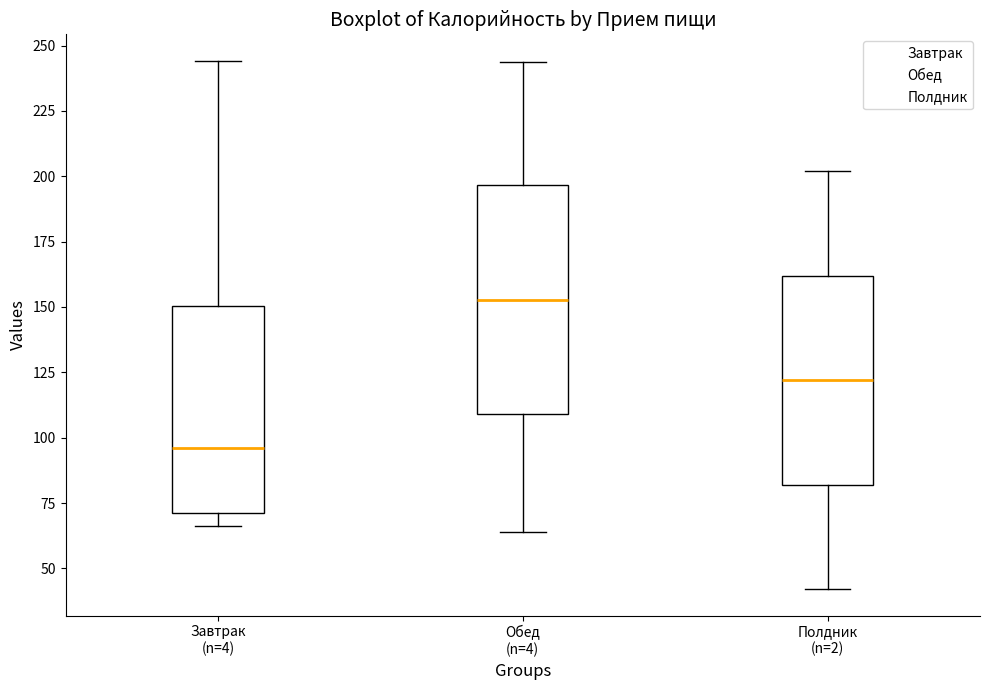

Reading left to right, read every box against the y-axis: the position of its median line, the range the box covers, and the ends of its whiskers. The values are not printed on the chart, so give them approximately, as read against the axis.

Завтрак (n=4): median 95, box 70 to 150, whiskers 65 to 245
Обед (n=4): median 155, box 110 to 195, whiskers 65 to 245
Полдник (n=2): median 120, box 80 to 160, whiskers 40 to 200